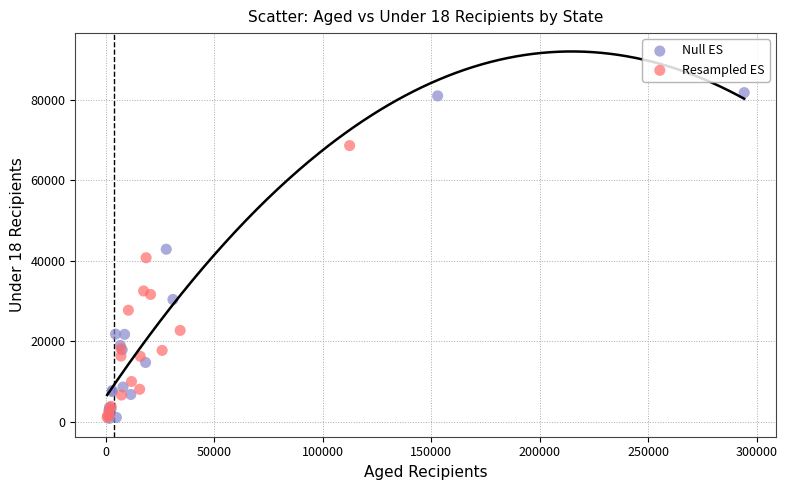

Which series has the largest Y range (max minus min)?

Null ES